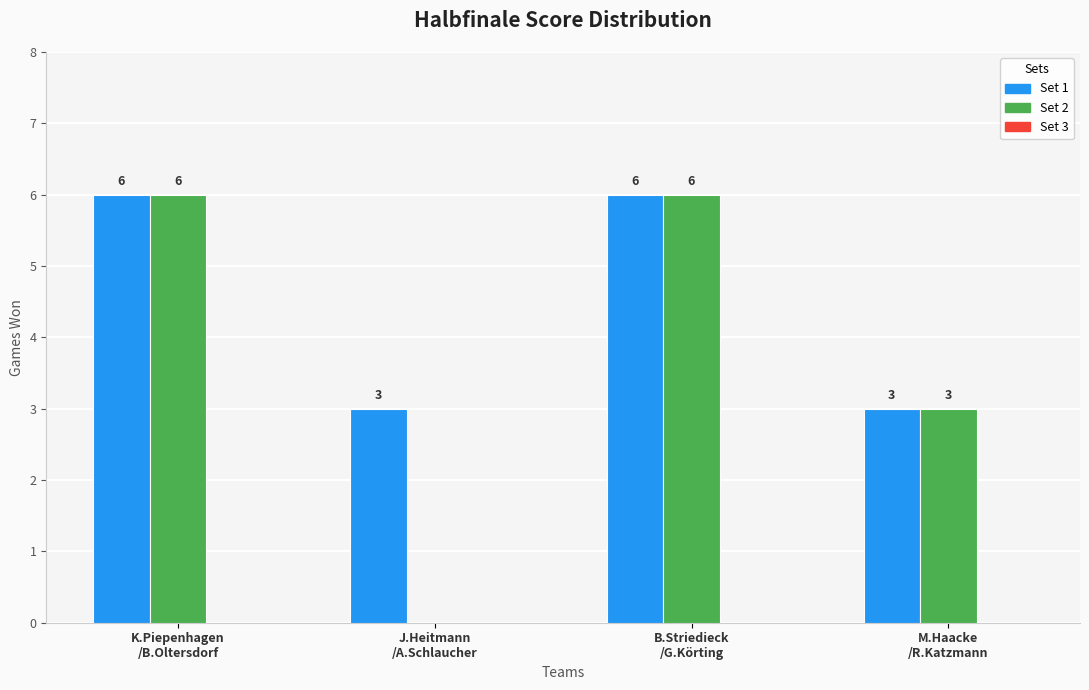

What is the total value across all series at B.Striedieck
/G.Körting?

12